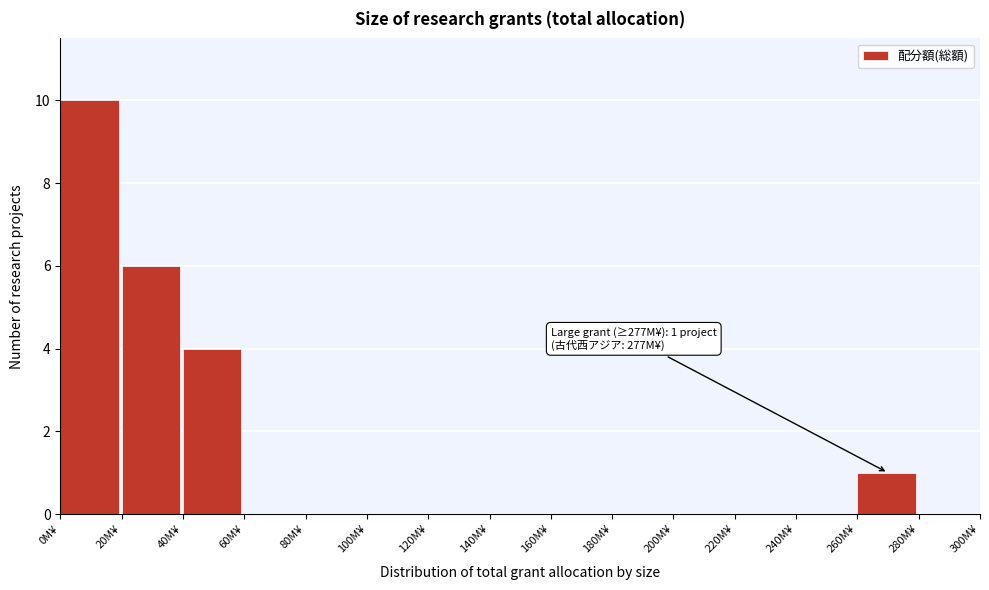

Over which range of the x-axis is the bar tallest?

0 to 20